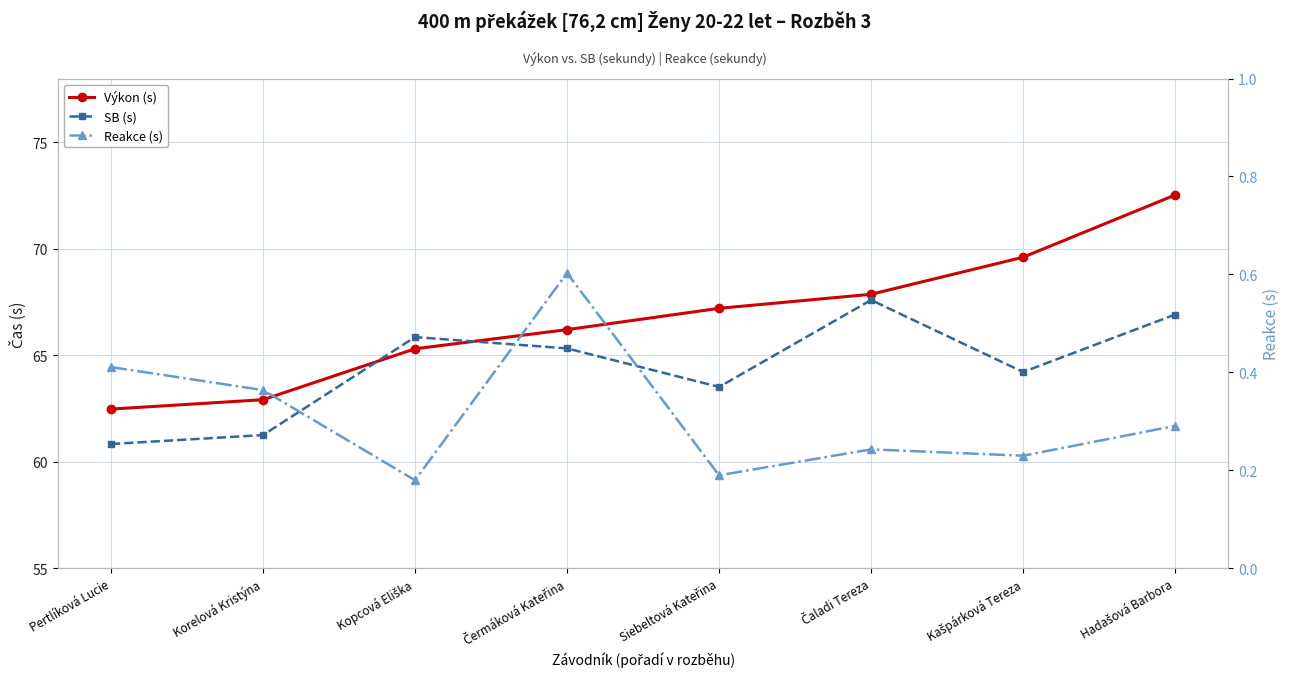

What is the label of the 2nd point from the right?

Kašpárková Tereza